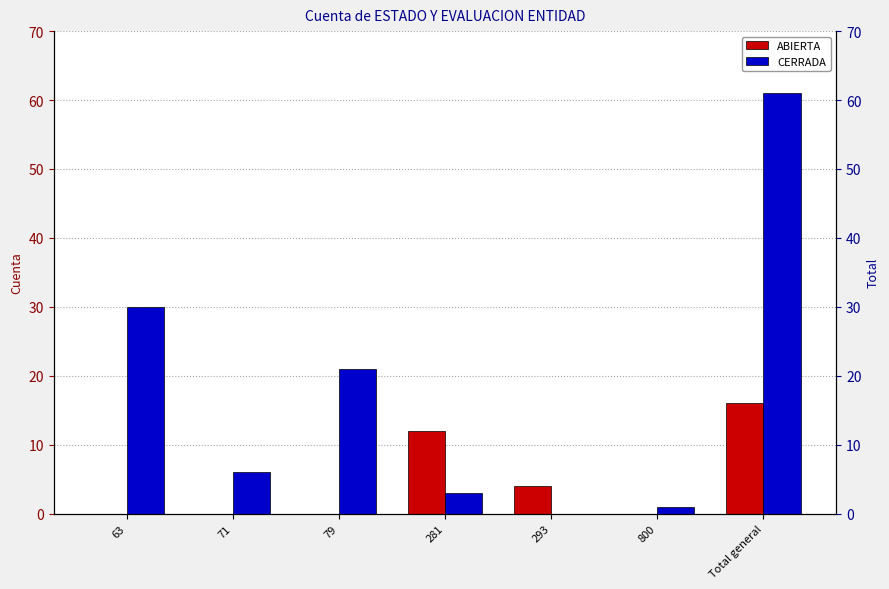

How many values in ABIERTA are above zero?

3